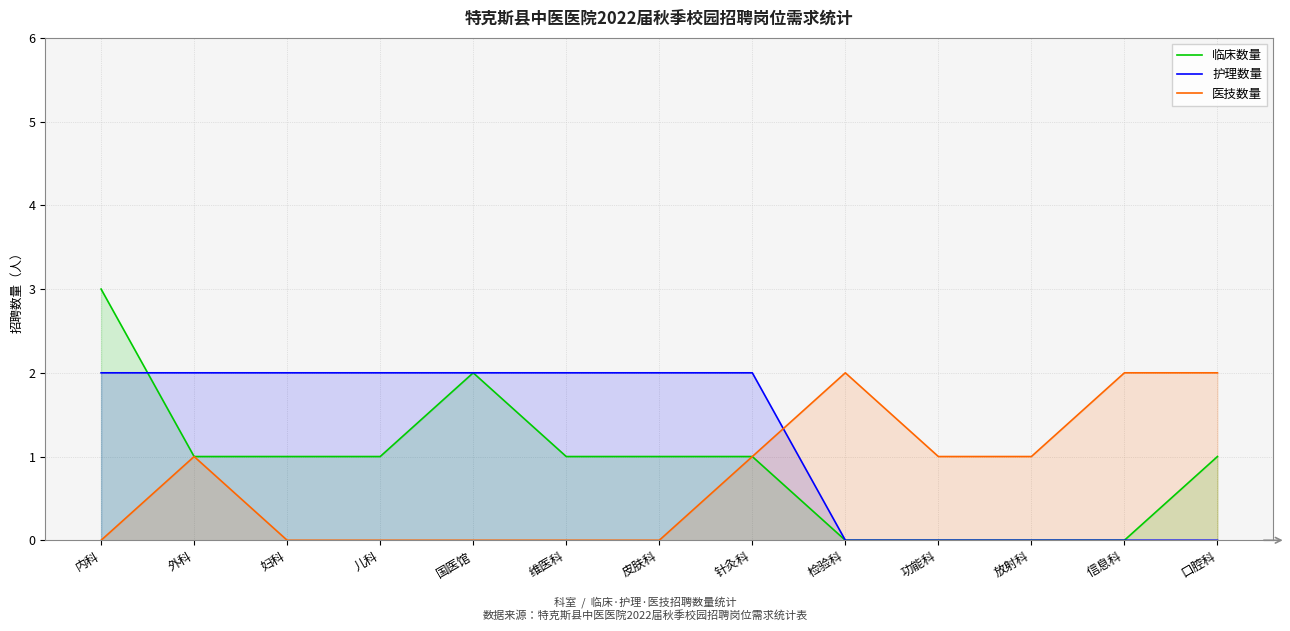

The 医技数量 series shows -1 at 妇科. True or false?

False